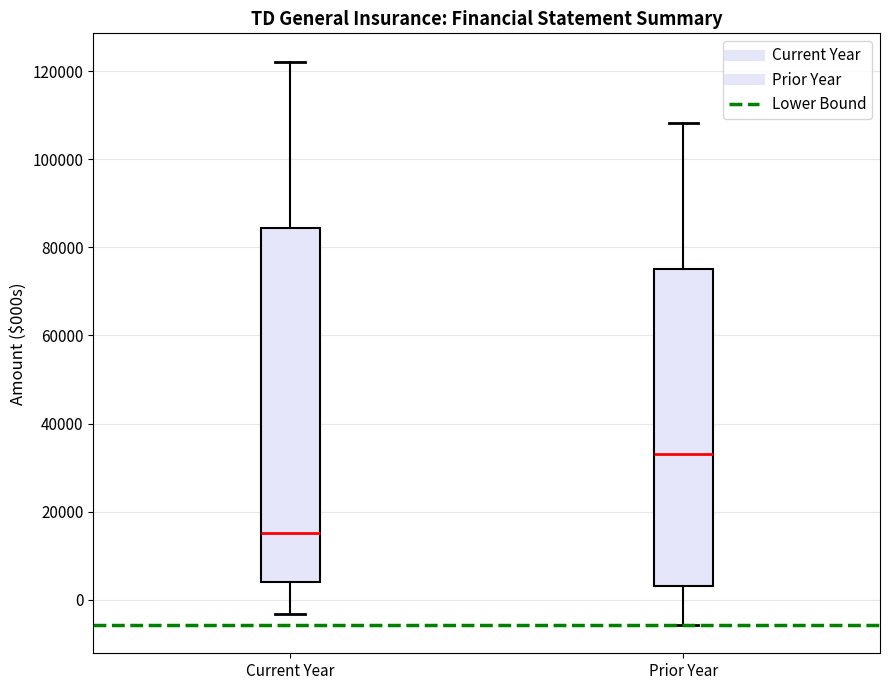

Which box has the lowest median line?

Current Year